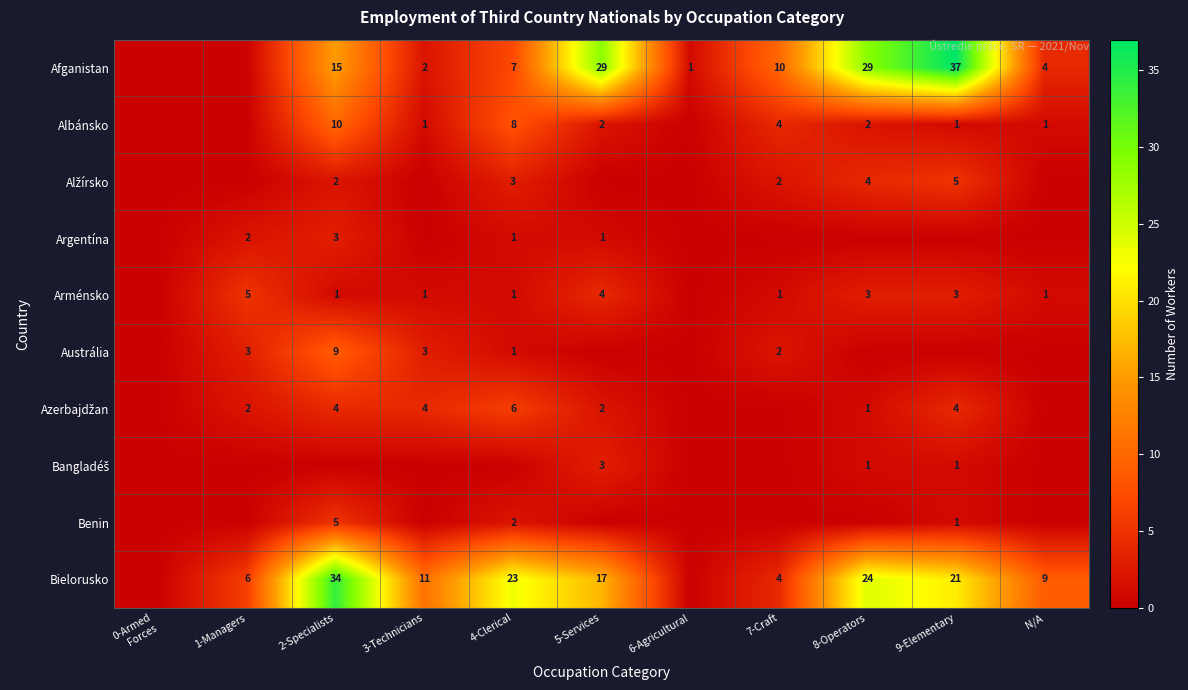

What is the difference between the Bielorusko values at 4-Clerical and 1-Managers?

17